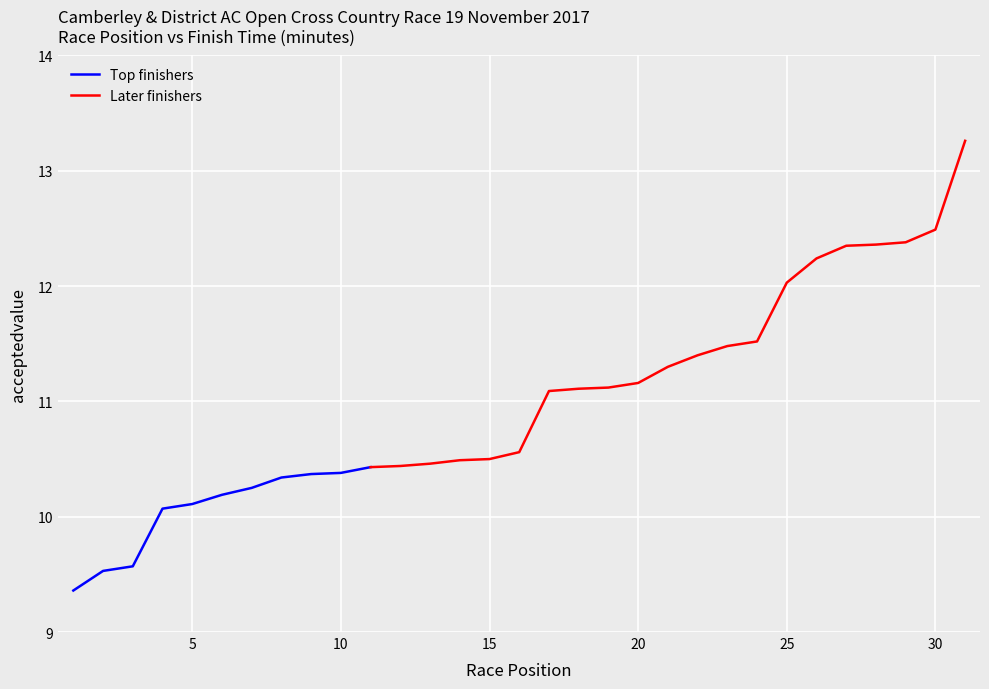

True or false: the data shows 5.6 at 19.

False